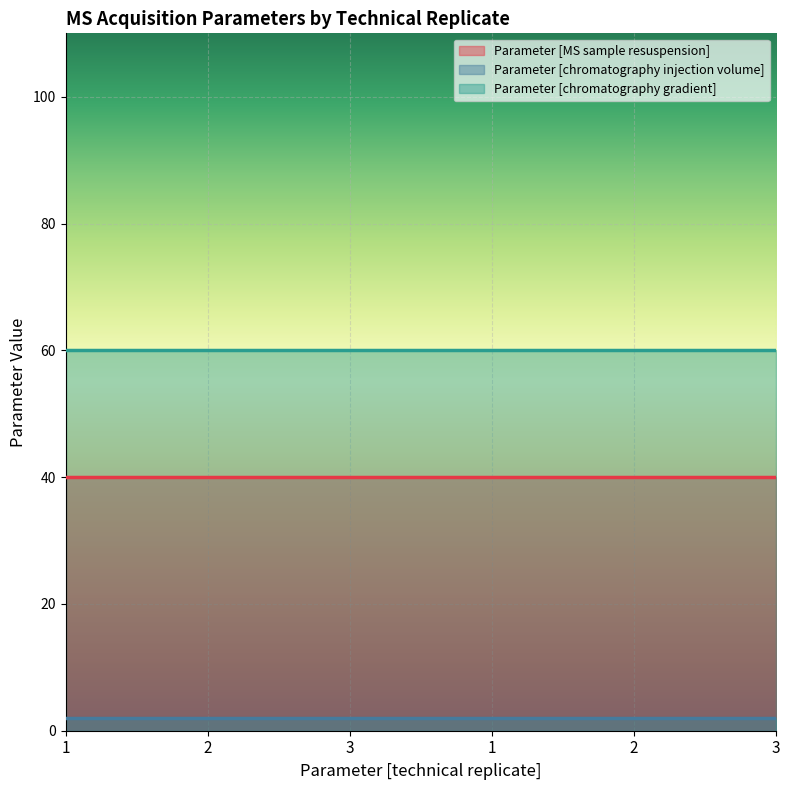

True or false: Parameter [MS sample resuspension] and Parameter [chromatography gradient] cross at least once.

False